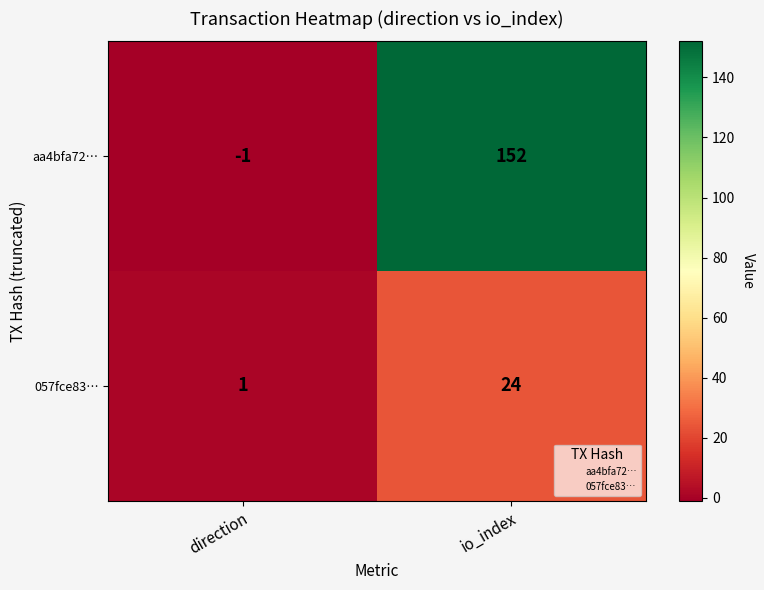

Which series has the largest total across all categories?

aa4bfa72…